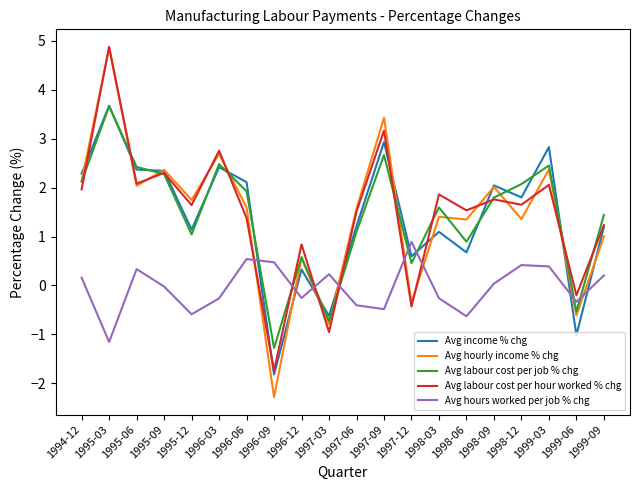

How many negative values does the Avg income % chg series have?

3